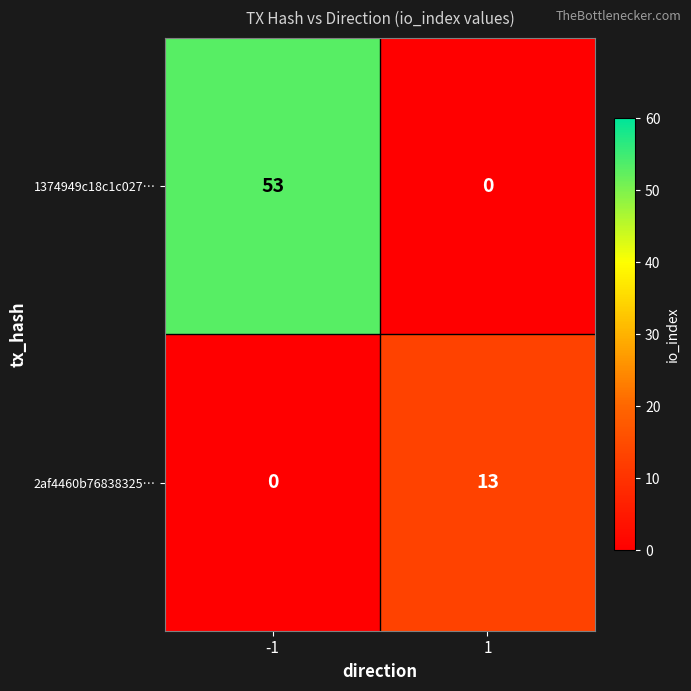

Is the value of 1374949c18c1c027… at 1 greater than the value of 2af4460b76838325… at 1?

No